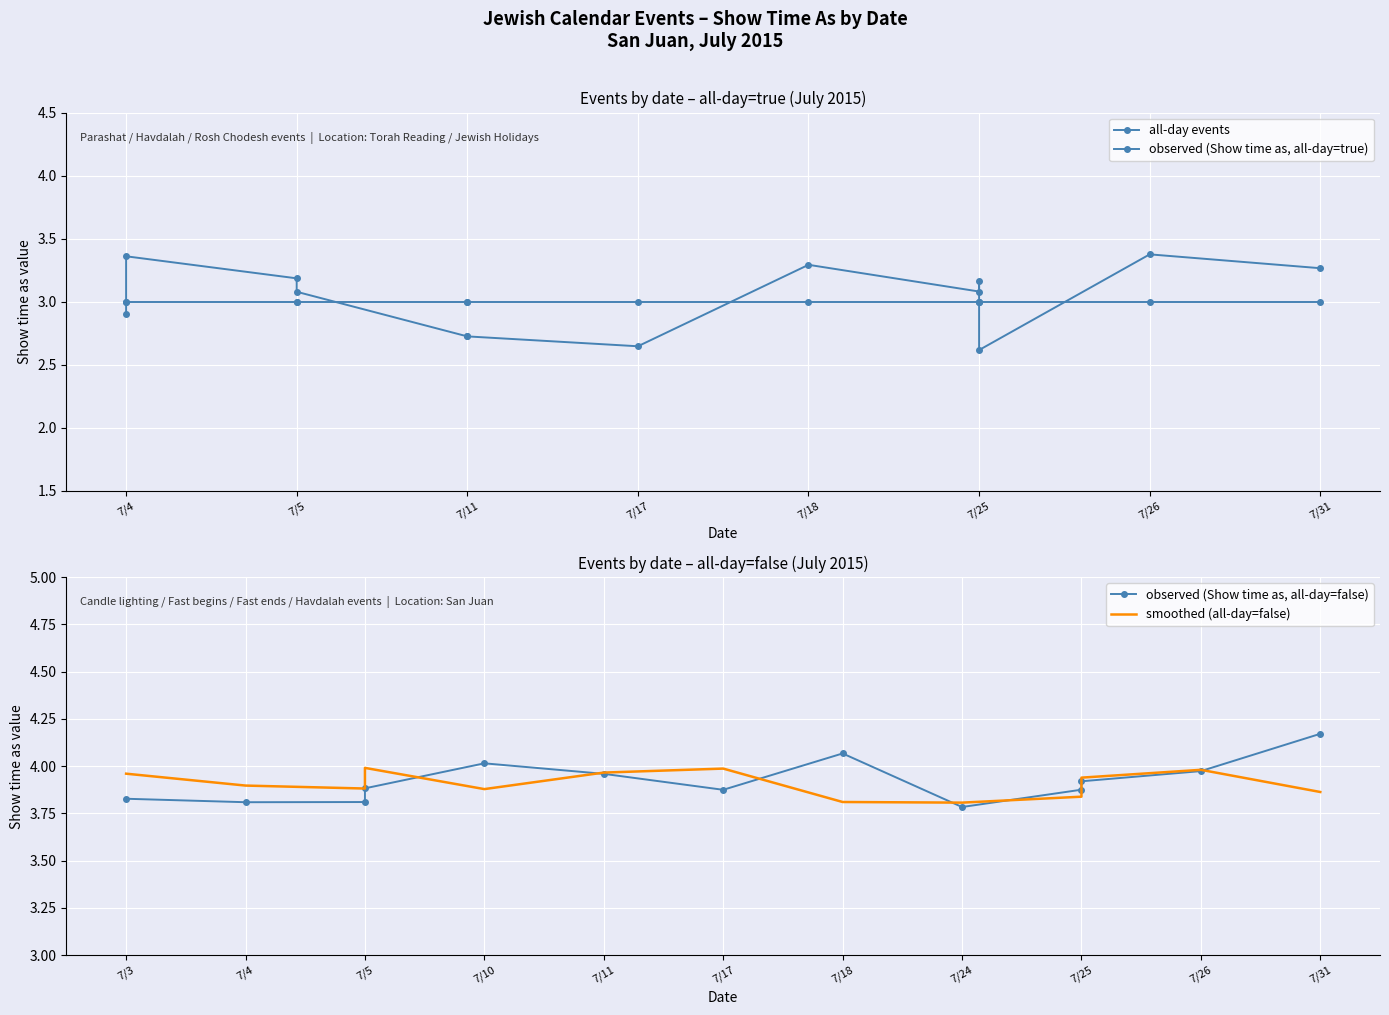

Where is the first local minimum for observed (Show time as, all-day=false)?

7/4